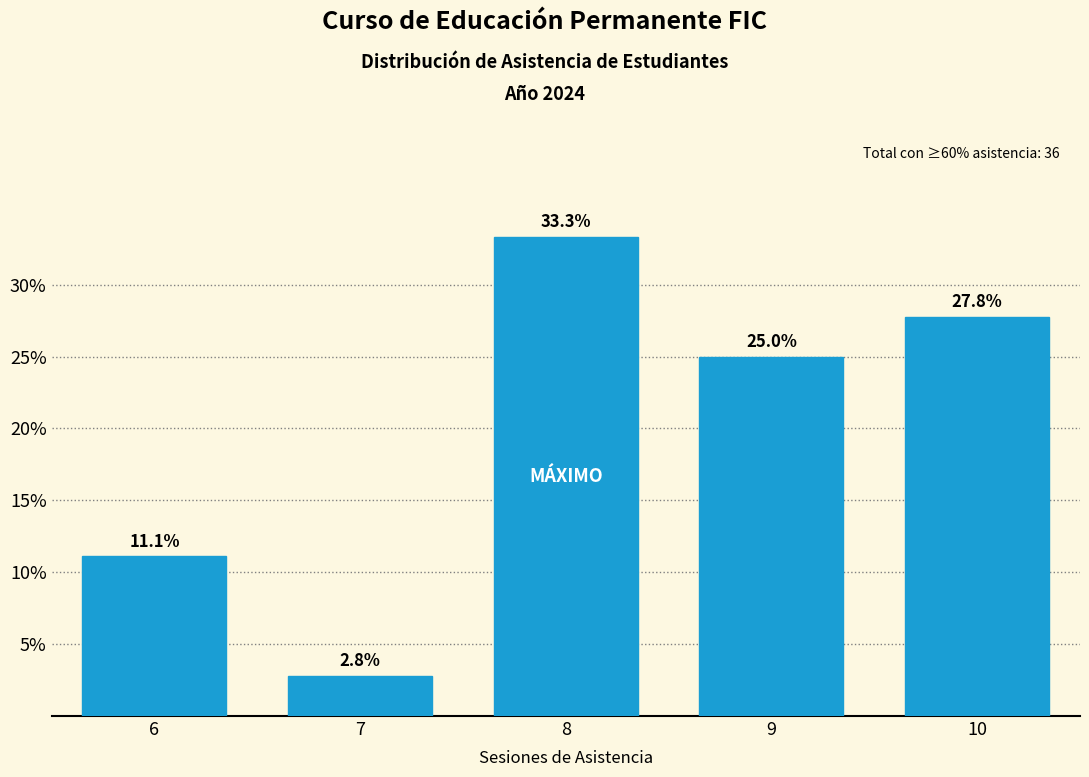

Reading right to left, transcribe all the data shown in this chart.

10=27.8	9=25.0	8=33.3	7=2.8	6=11.1